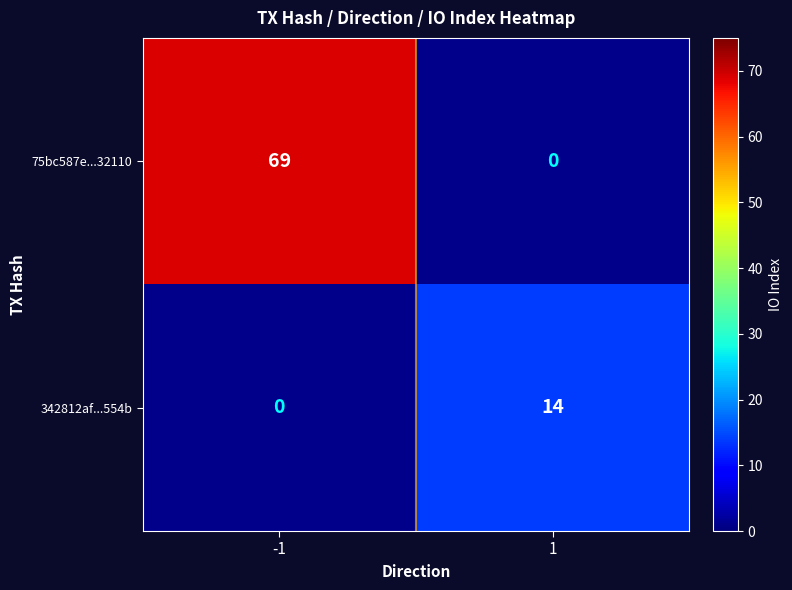

How many data points does each series have?

2